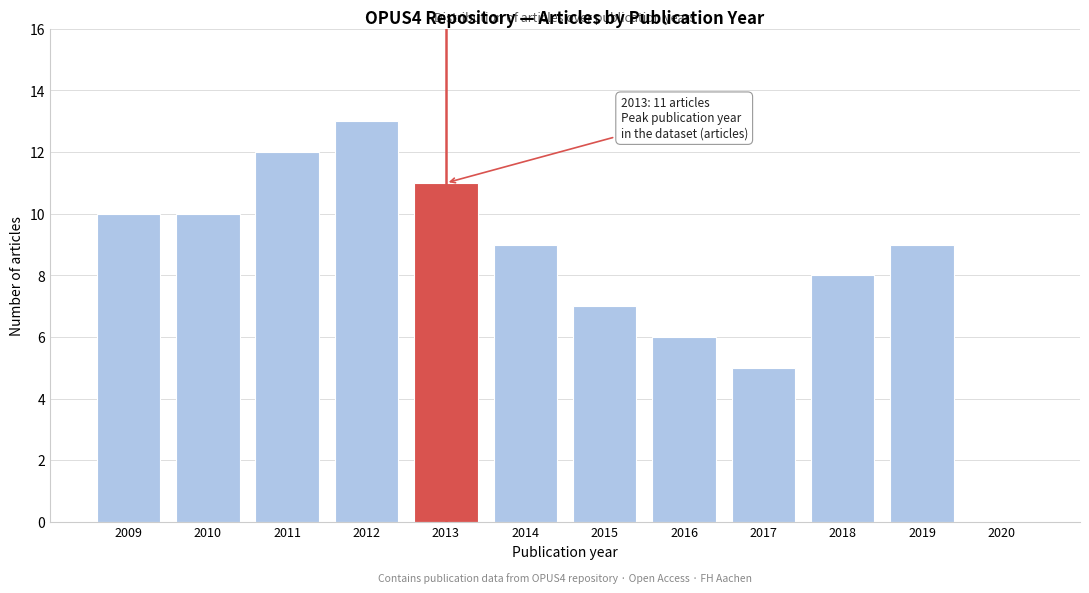

Reading left to right, transcribe all the data shown in this chart.

2009=10	2010=10	2011=12	2012=13	2013=11	2014=9	2015=7	2016=6	2017=5	2018=8	2019=9	2020=0